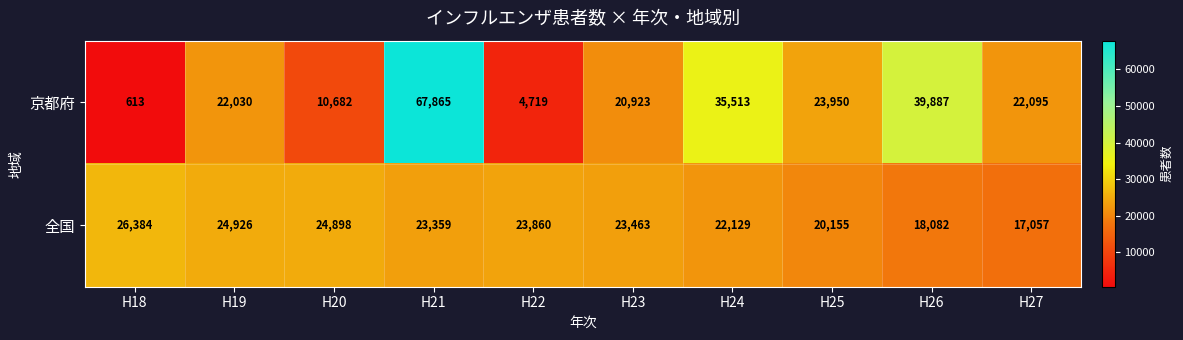

Which category has the highest value across all series?

H21